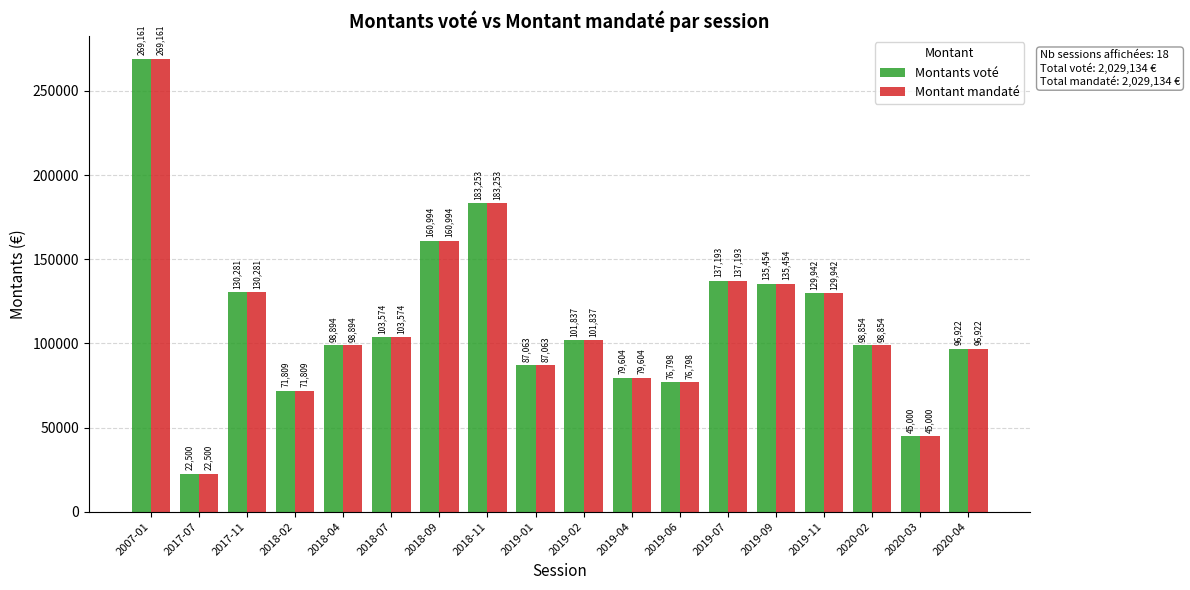

Count the number of categories in the chart.

18